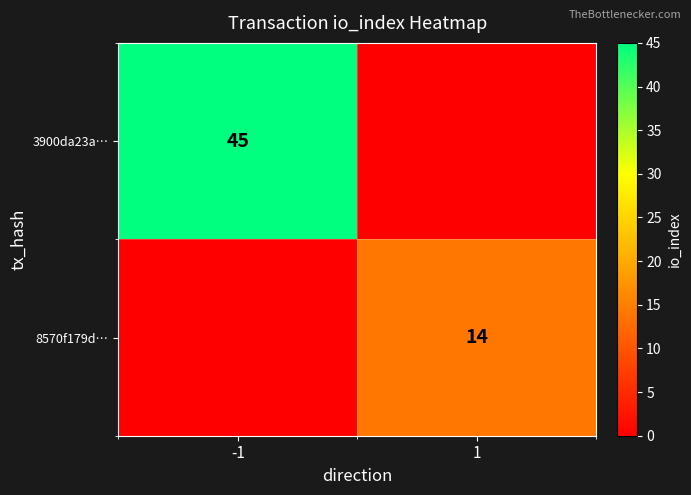

The 3900da23a… series shows 21 at -1. True or false?

False